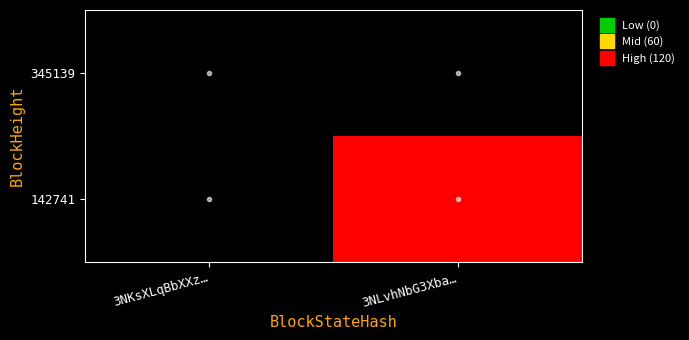

List the series in order of their peak value, highest first.

345139, 142741